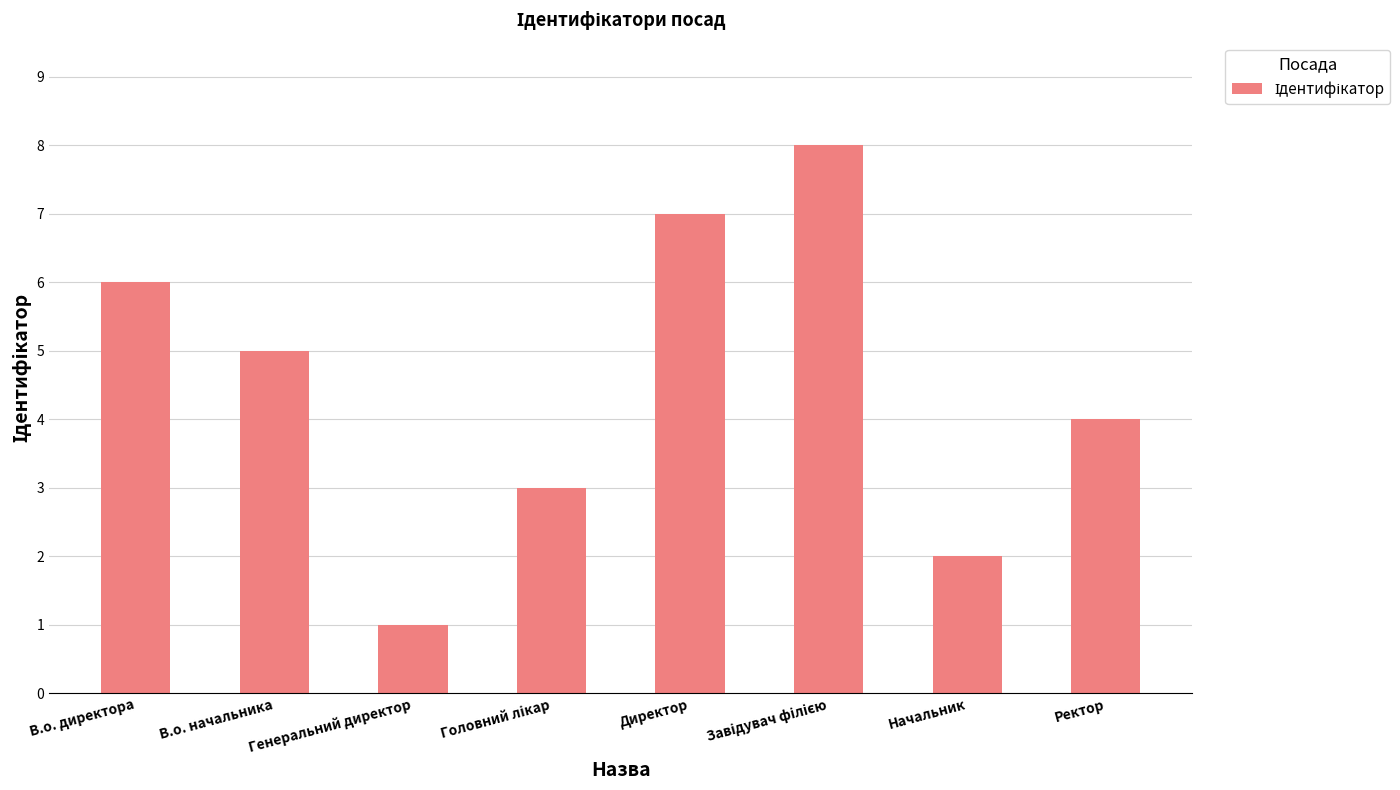

What is the approximate value at Директор?

7